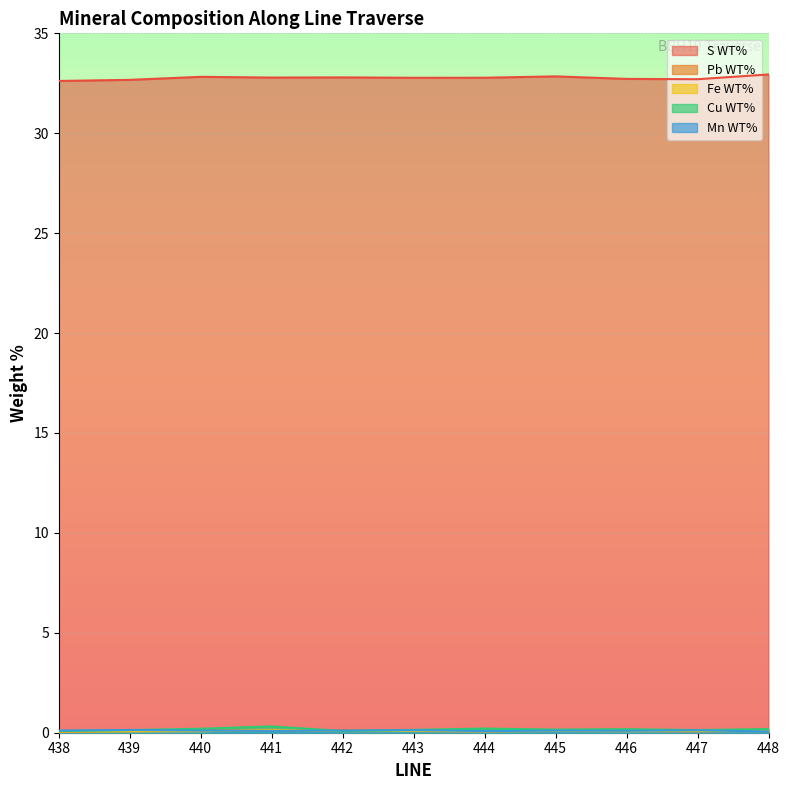

What is the total value across all series at 448?

33.4